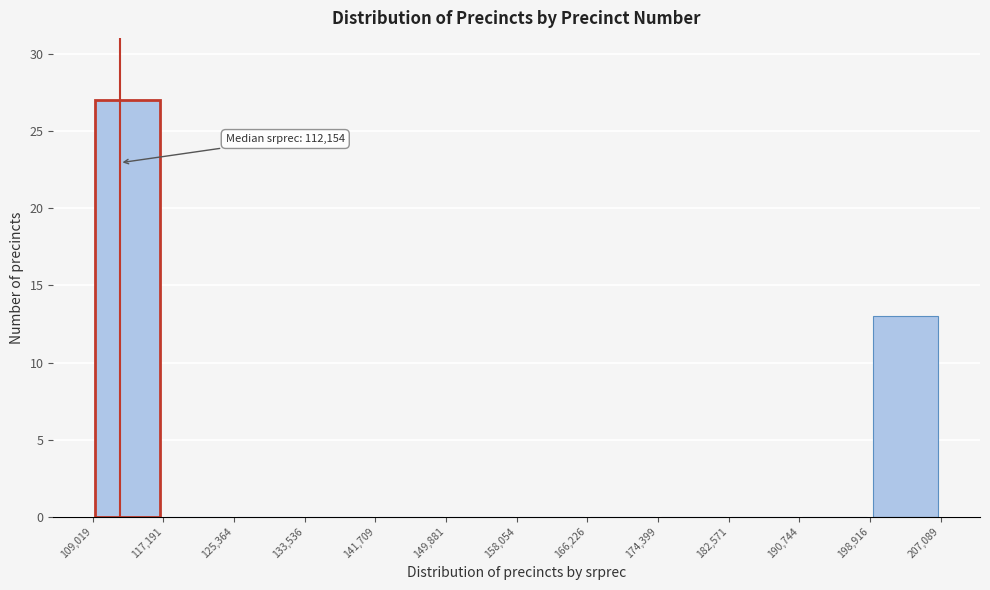

Which range on the x-axis has the tallest bar?

109,019 to 117,191